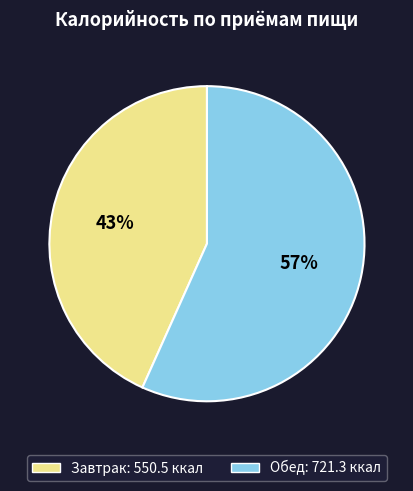

Is there a majority slice in this chart?

Yes